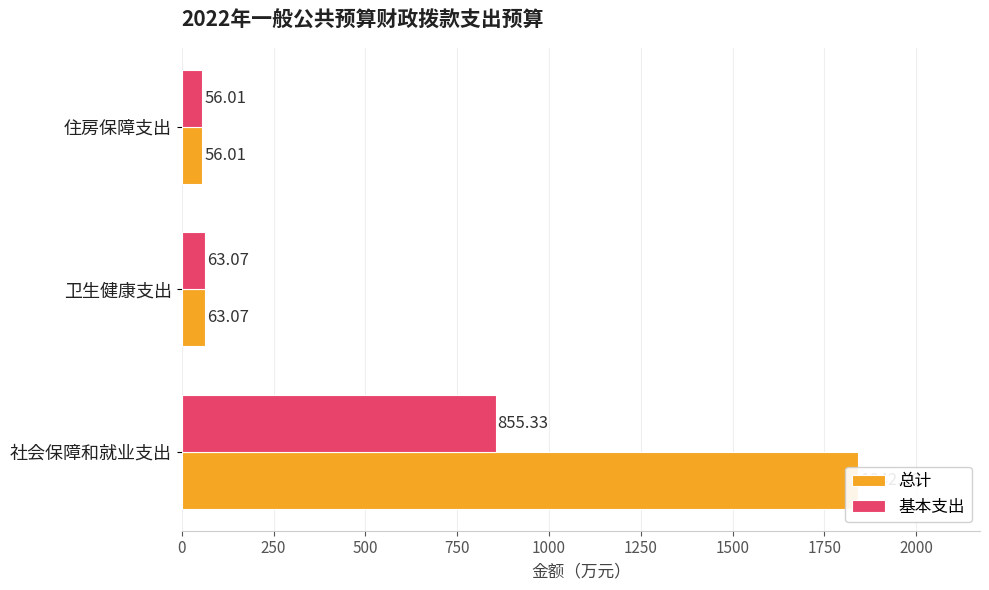

Is it true that 总计 equals 84.2 at 卫生健康支出?

False